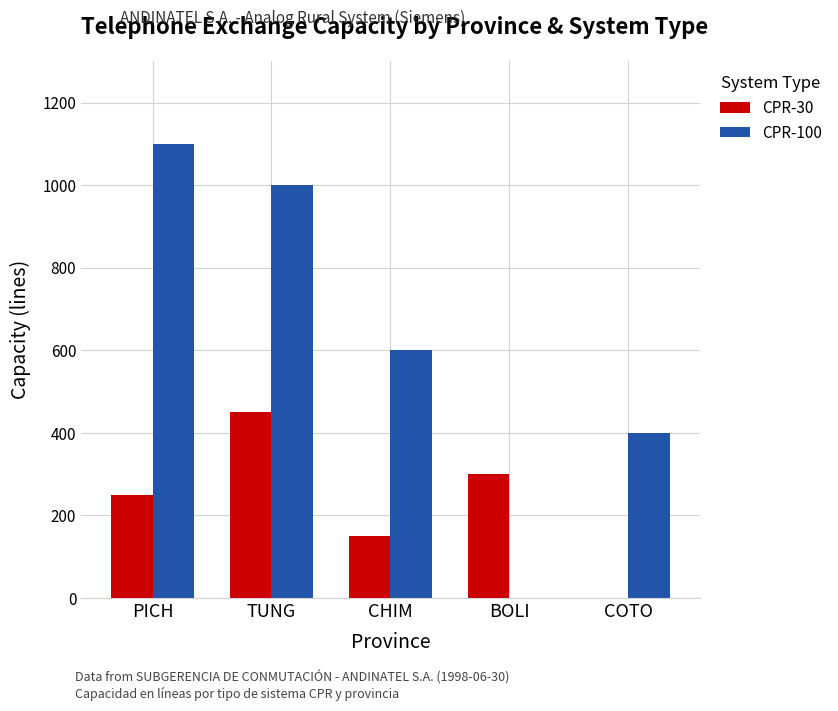

Which series has the largest total across all categories?

CPR-100